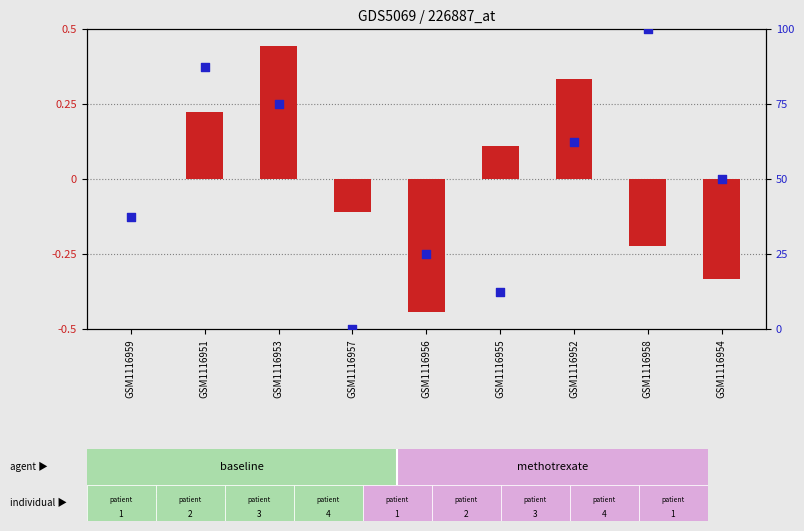

At which category is the sum across all series the highest?

GSM1116958